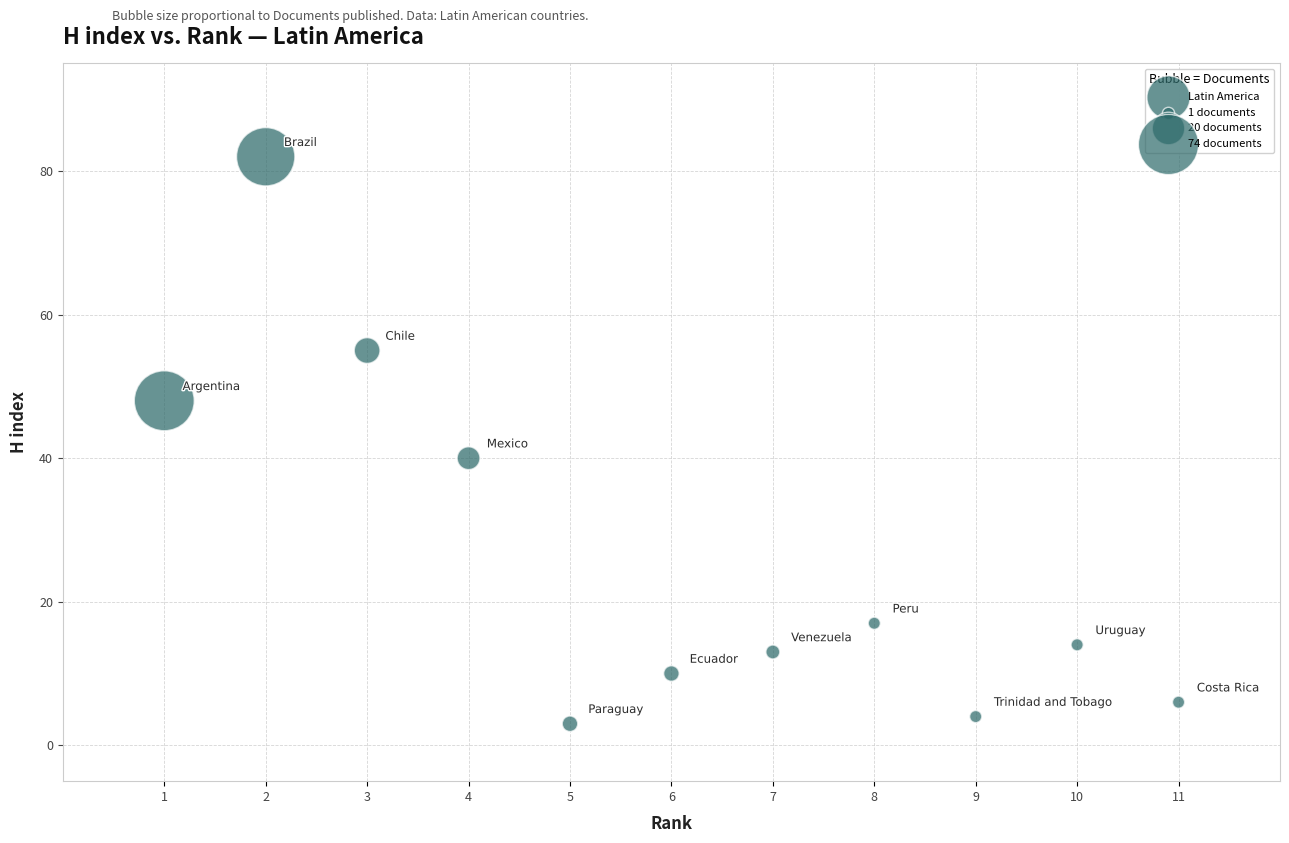

What is the average X value?

6